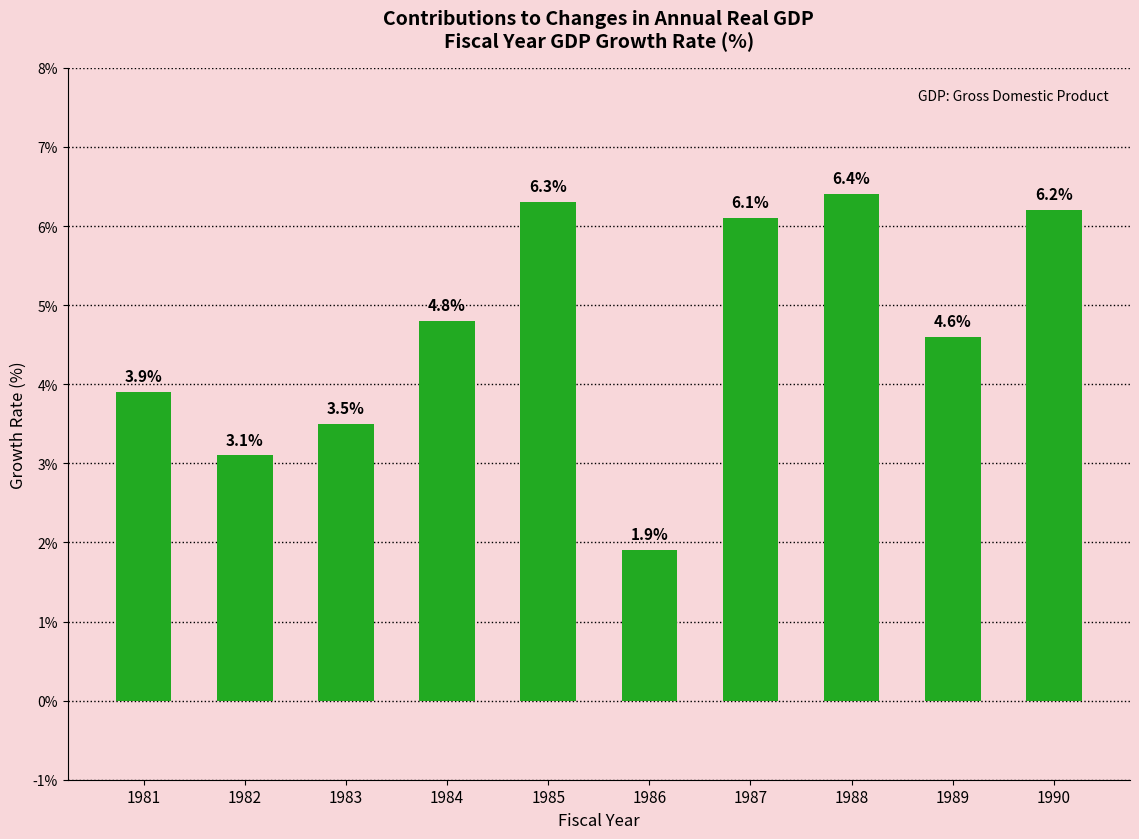

What is the greatest value displayed?

6.4